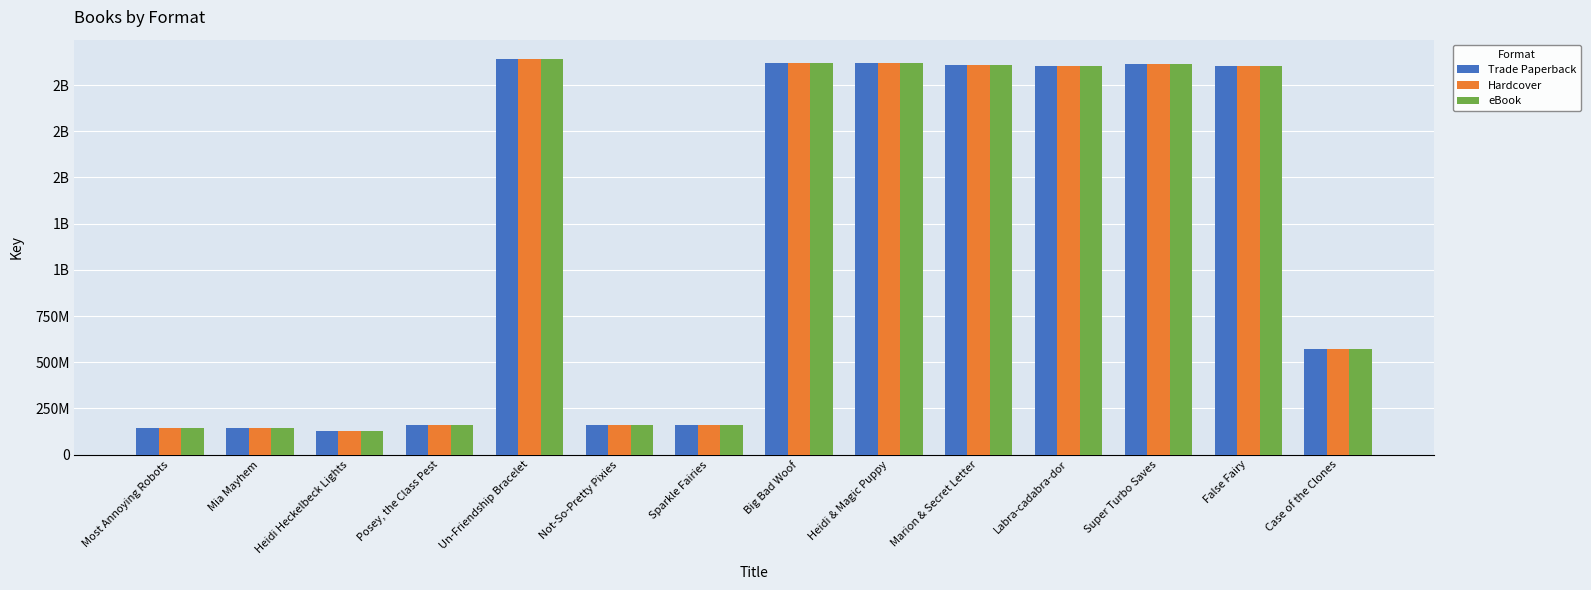

Are the bars grouped side by side (vs. stacked)?

Yes